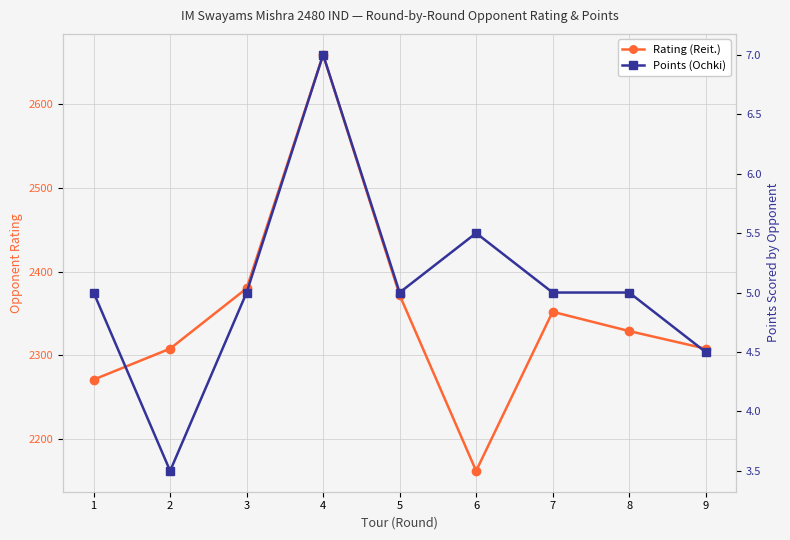

What is the greatest value displayed?

2659.0